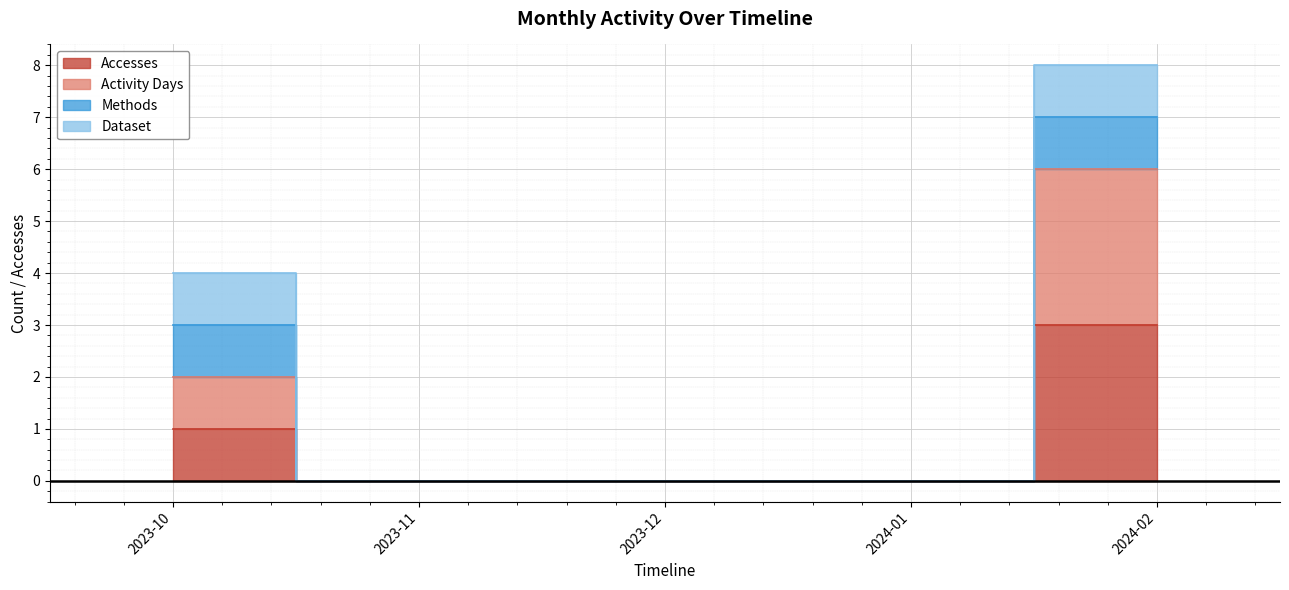

How many categories are shown in the chart?

5